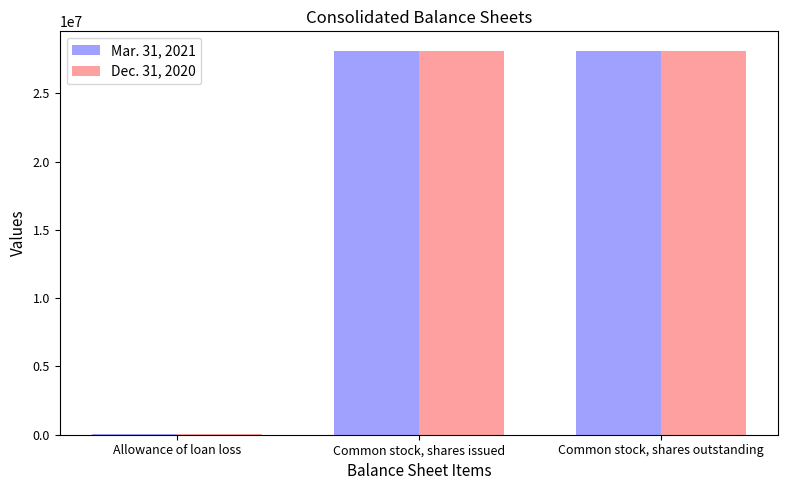

Is the value of Mar. 31, 2021 at Allowance of loan loss greater than the value of Dec. 31, 2020 at Common stock, shares outstanding?

No